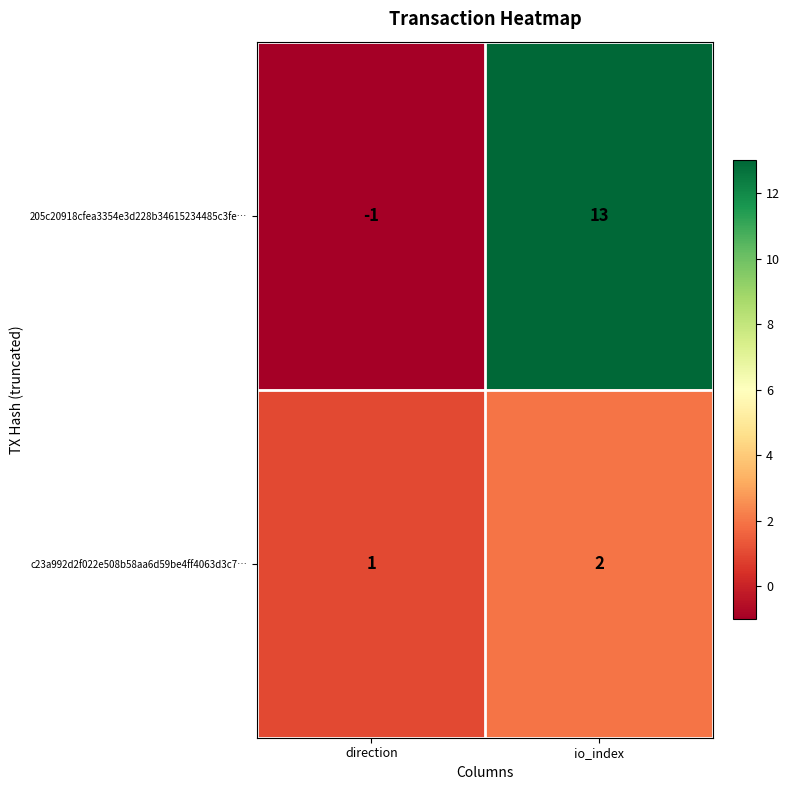

What is the smallest value displayed?

-1